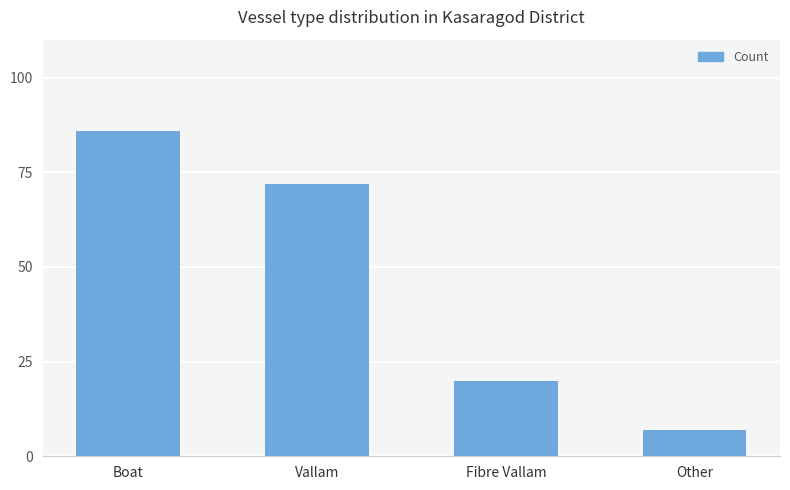

Reading right to left, transcribe all the data shown in this chart.

Other=7	Fibre Vallam=20	Vallam=72	Boat=86